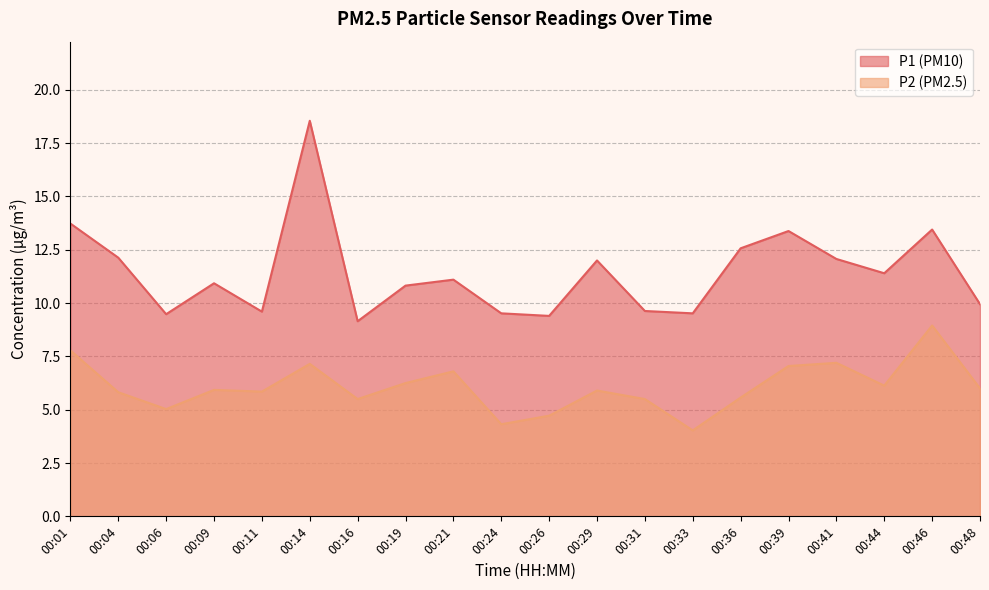

What is the average value of the P2 series?

6.1